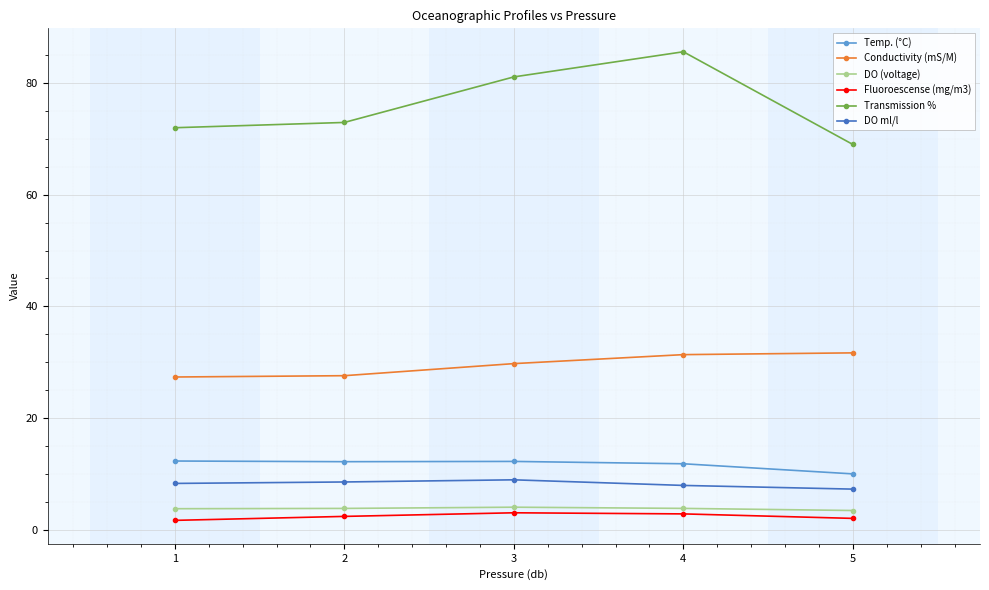

How many lines are shown in the chart?

6